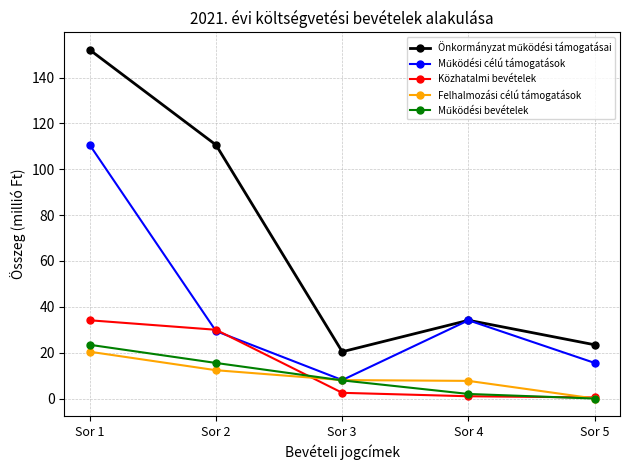

At which category is the sum across all series the highest?

Sor 1